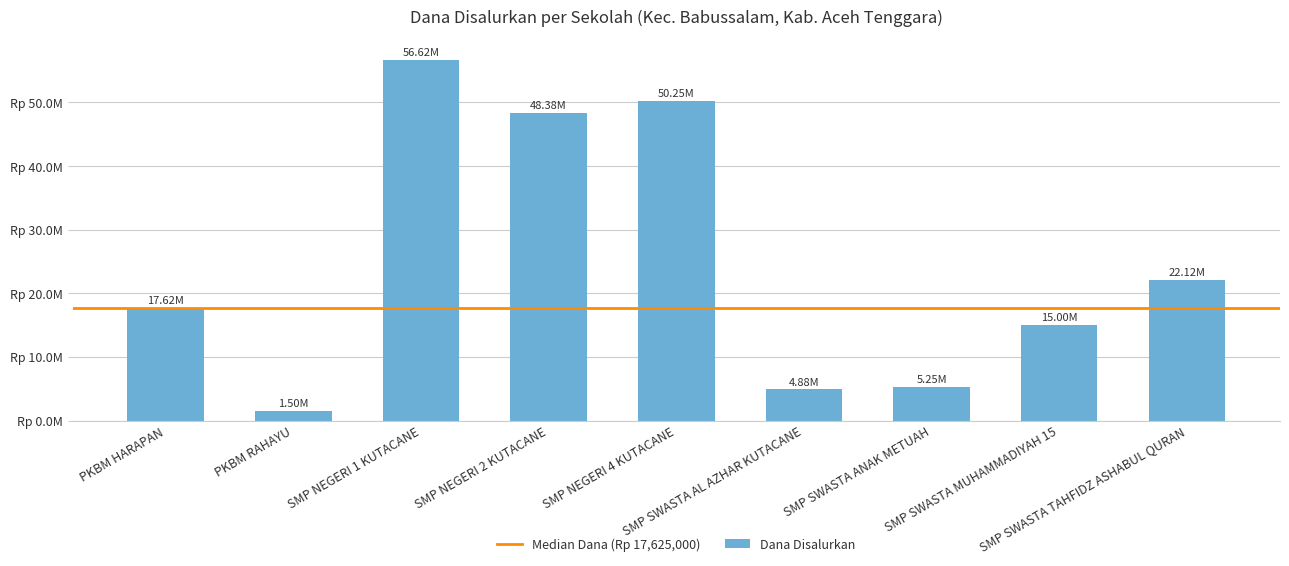

Is it true that the value at SMP NEGERI 2 KUTACANE is 48375000?

True